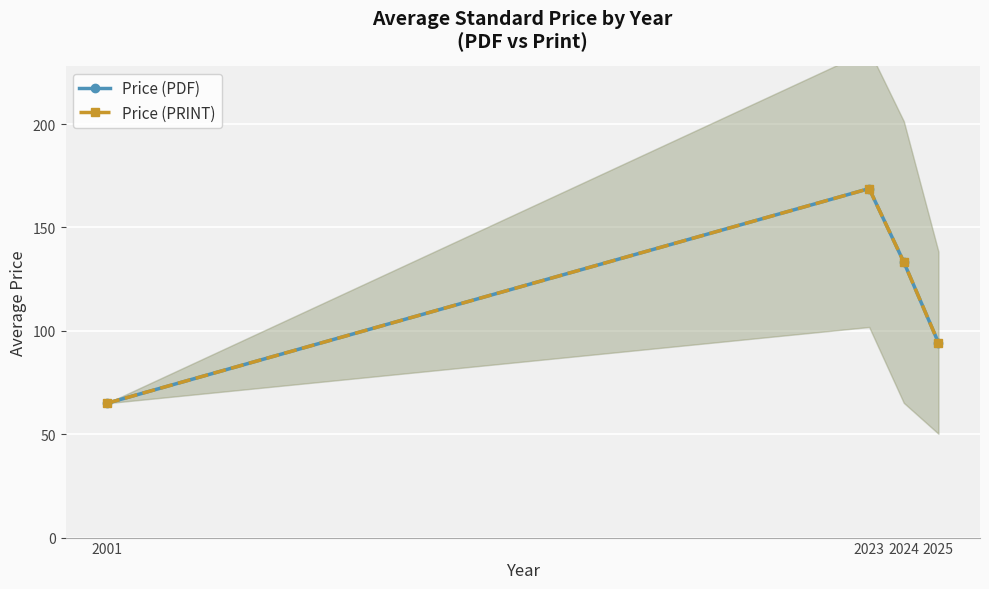

At which label does Price (PRINT) reach its minimum?

2001